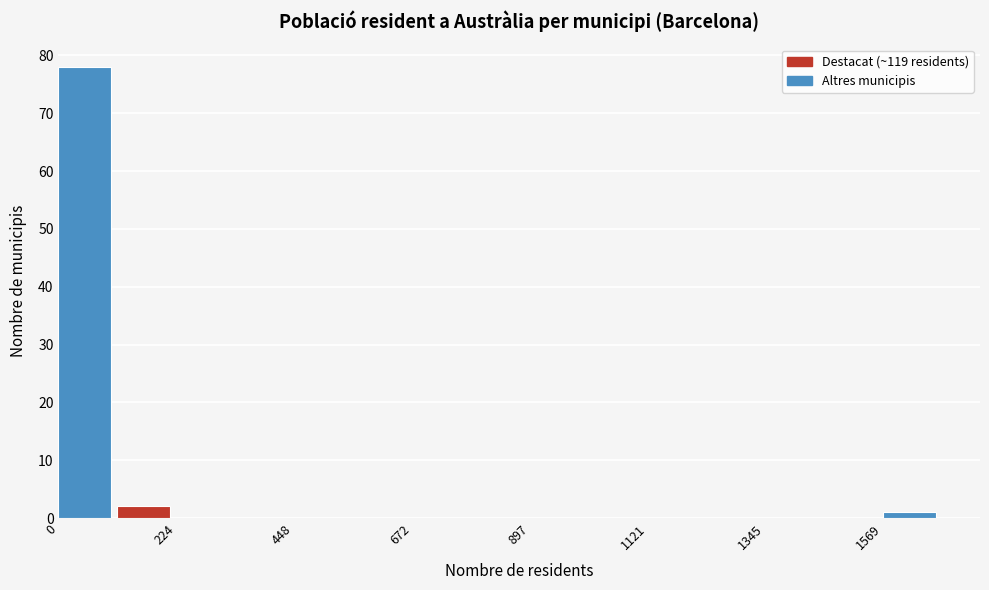

Read against the x-axis, roughly where is the centre of the tallest bar?

50